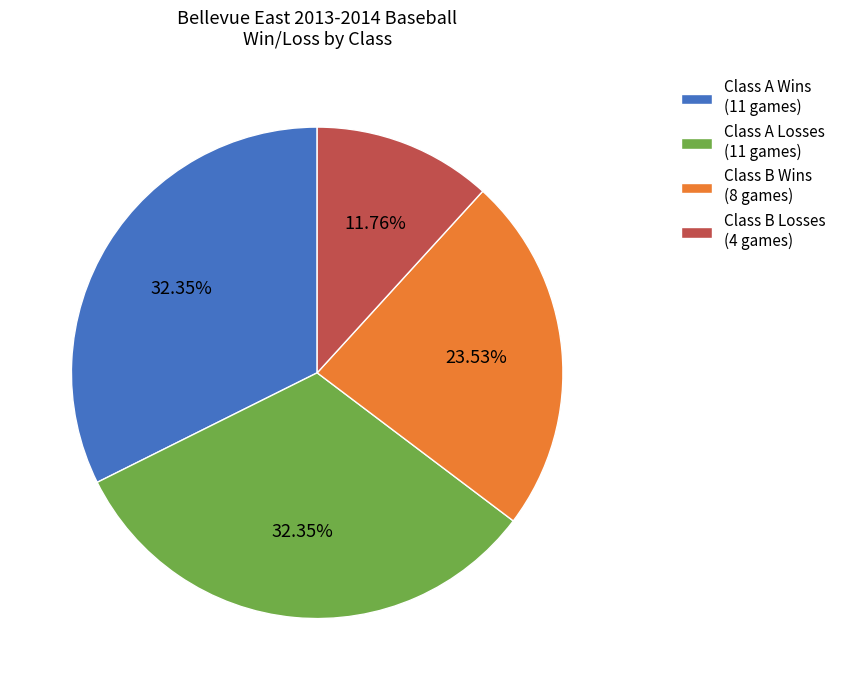

To the nearest percent, what is the difference between the largest and smallest slice percentages?

21%